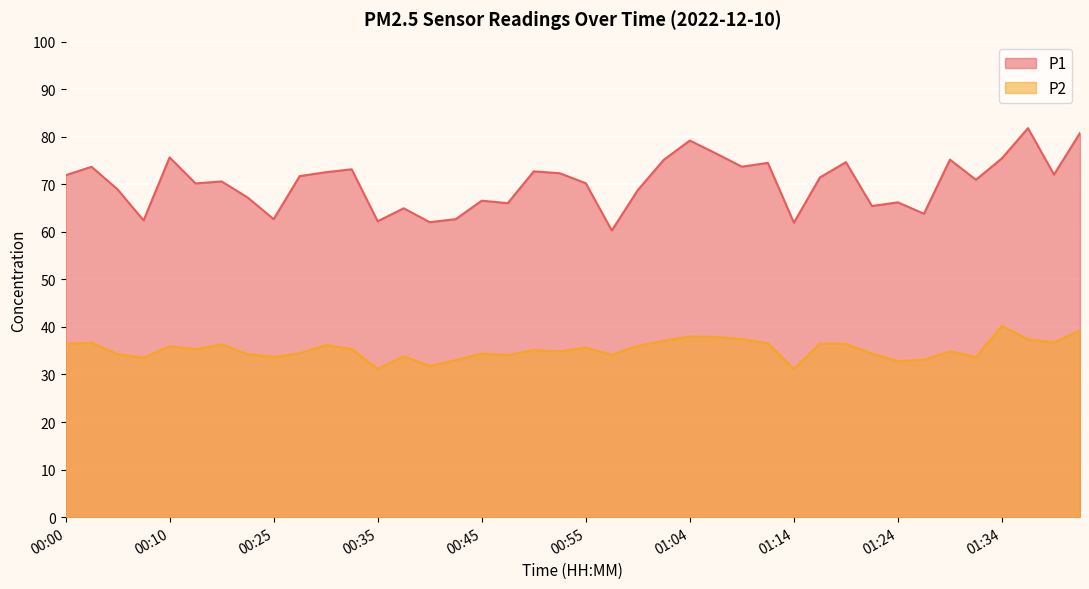

Between 00:37 and 00:42, which is larger?

00:37